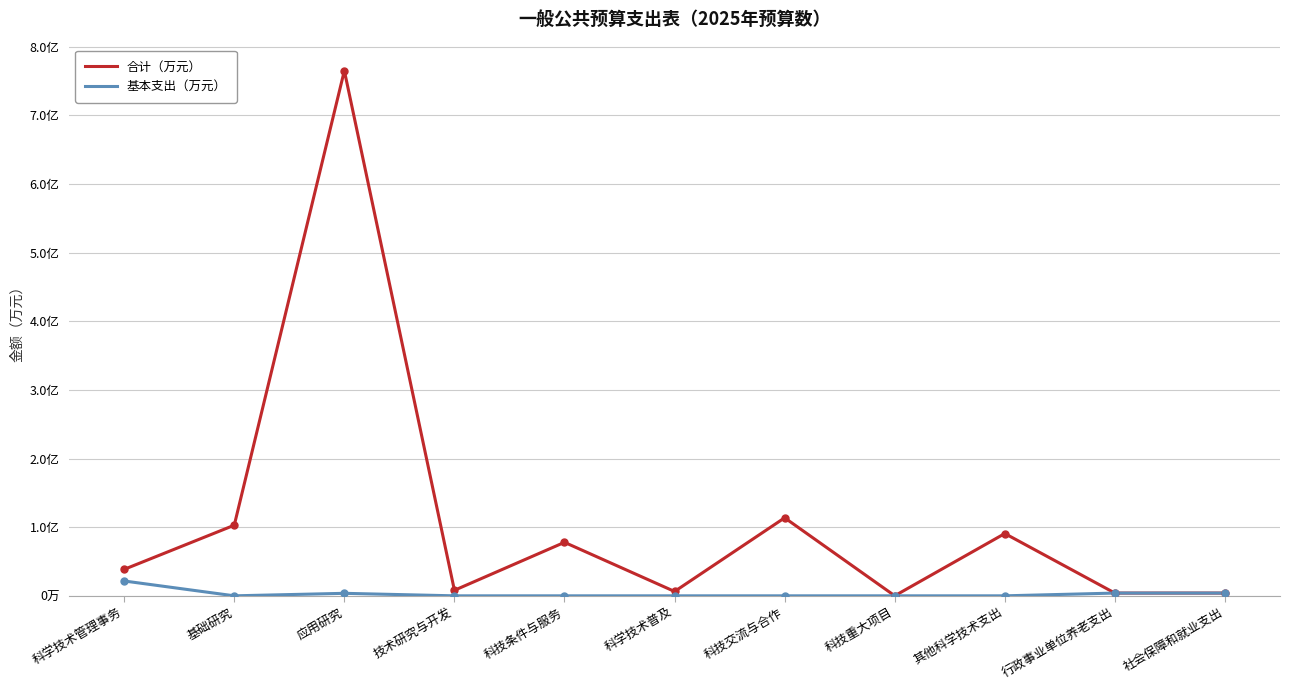

True or false: 合计（万元） and 基本支出（万元） intersect in this chart.

False